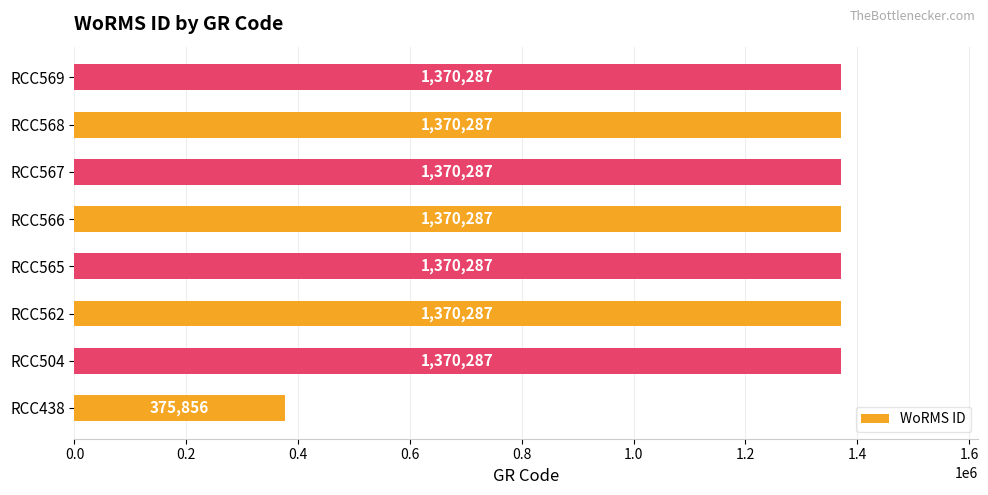

Is it true that the value at RCC569 is 1370287?

True